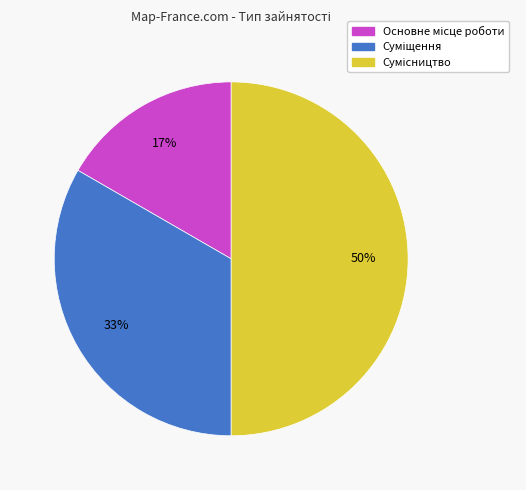

To the nearest percent, what is the difference between the largest and smallest slice percentages?

33%